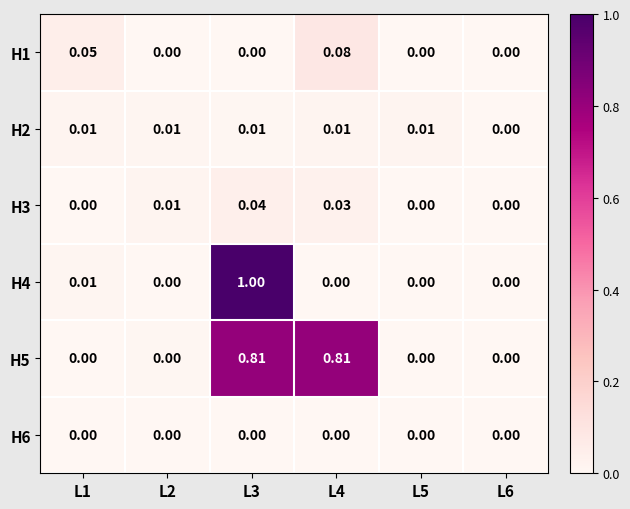

Is the value of H3 at L2 greater than the value of H2 at L6?

Yes